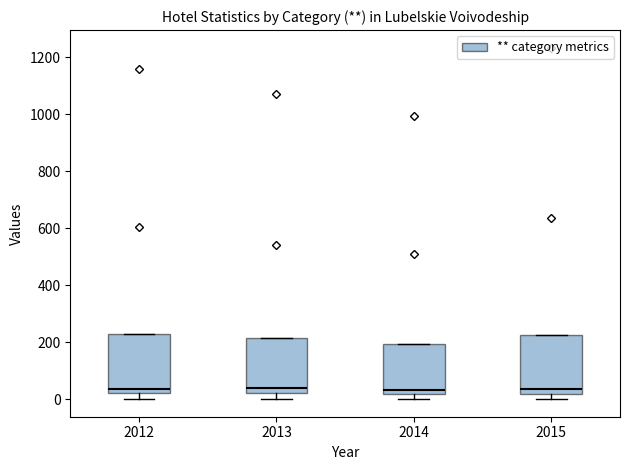

Reading left to right, read every box against the y-axis: the position of its median line, the range the box covers, and the ends of its whiskers. The values are not printed on the chart, so give them approximately, as read against the axis.

2012: median 40, box 20 to 220, whiskers 0 to 220
2013: median 40, box 20 to 220, whiskers 0 to 220
2014: median 40, box 20 to 200, whiskers 0 to 200
2015: median 40, box 20 to 220, whiskers 0 to 220